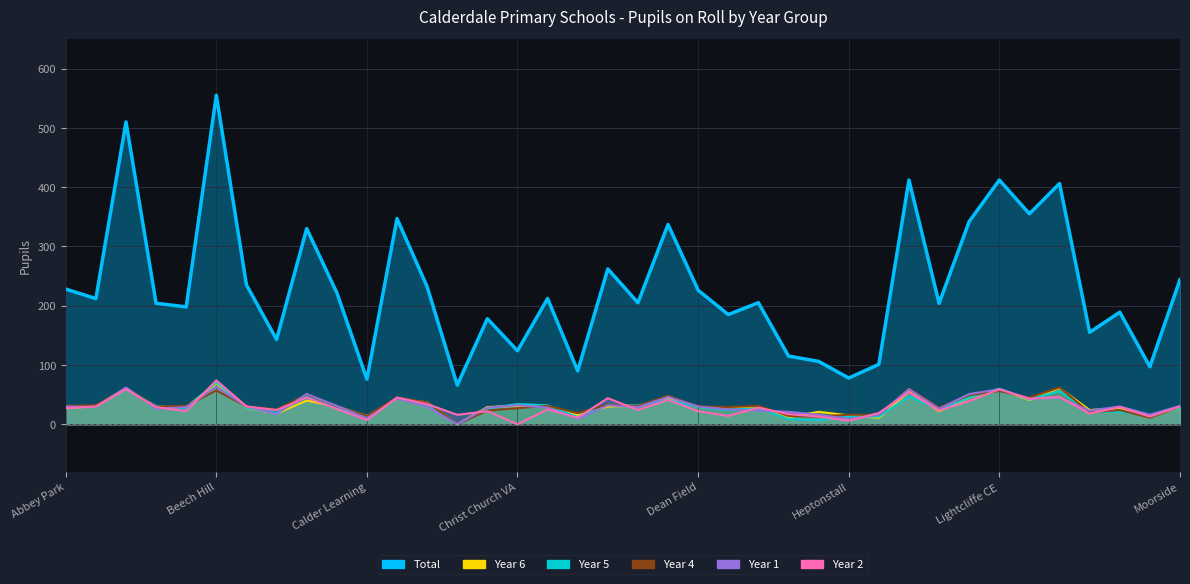

Rank the series at Lightcliffe CE from lowest to highest value.

Year 4, Year 6, Year 1, Year 2, Year 5, Total